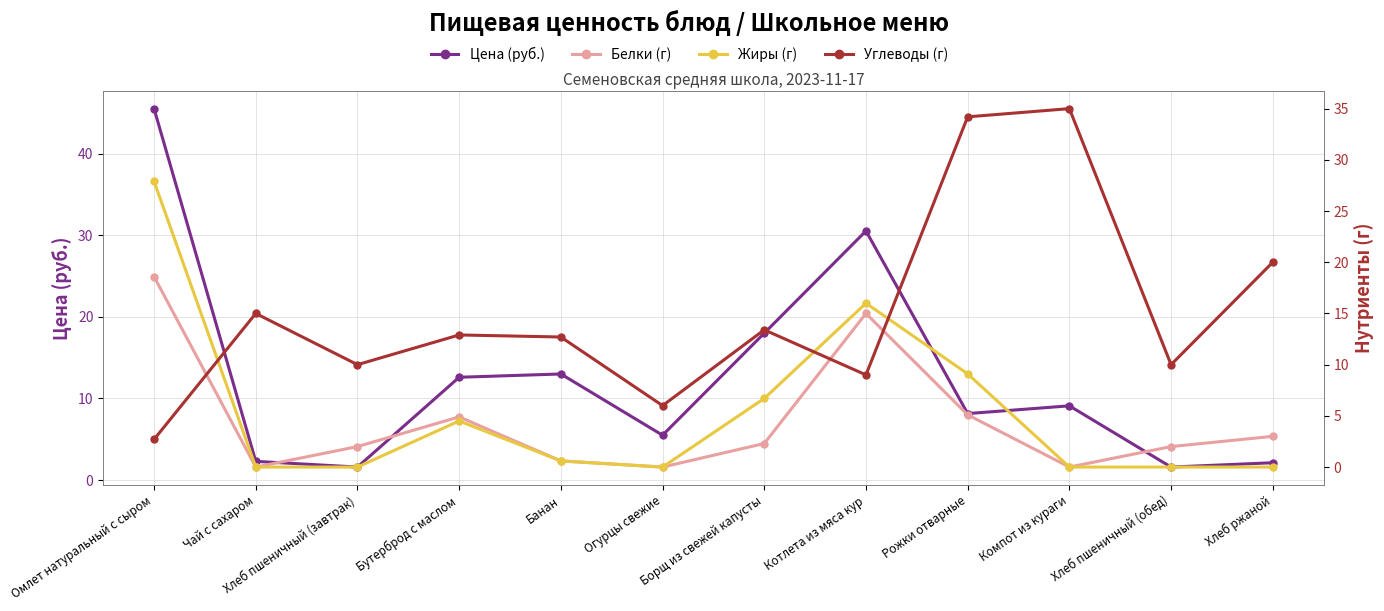

Reading right to left, what are all the values shown in this chart?

Цена (руб.): 2.1	1.6	9.1	8.2	30.5	18.0	5.5	13.0	12.6	1.6	2.3	45.5
Белки (г): 3.0	2.0	0.0	5.1	15.0	2.3	0.0	0.6	4.9	2.0	0.0	18.6
Жиры (г): 0.0	0.0	0.0	9.1	16.0	6.7	0.0	0.6	4.5	0.0	0.0	27.9
Углеводы (г): 20.0	10.0	35.0	34.2	9.0	13.4	6.0	12.7	12.9	10.0	15.0	2.7